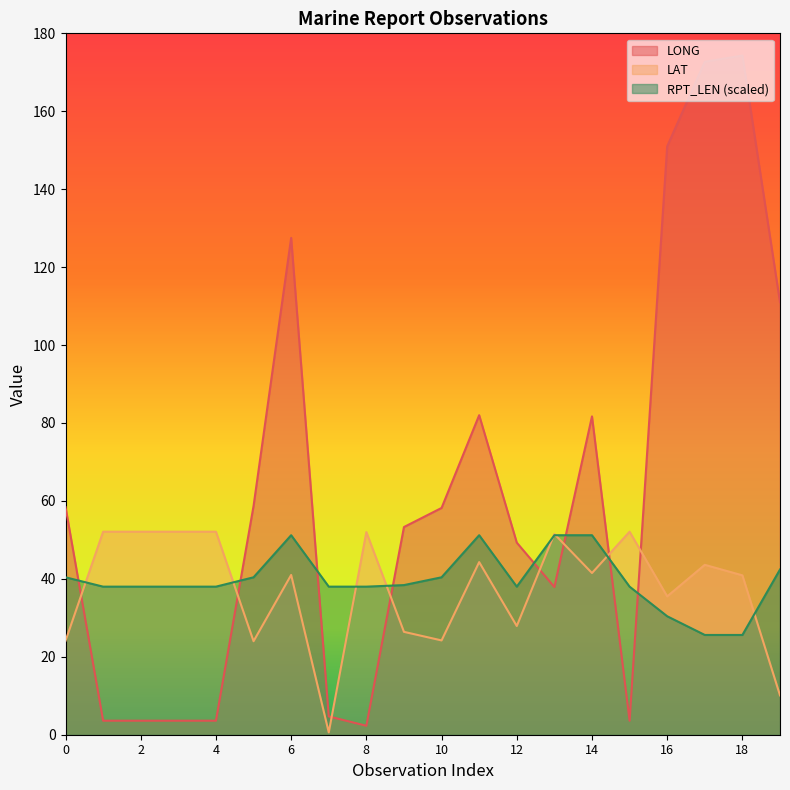

Which series has the largest range (max minus min)?

LONG